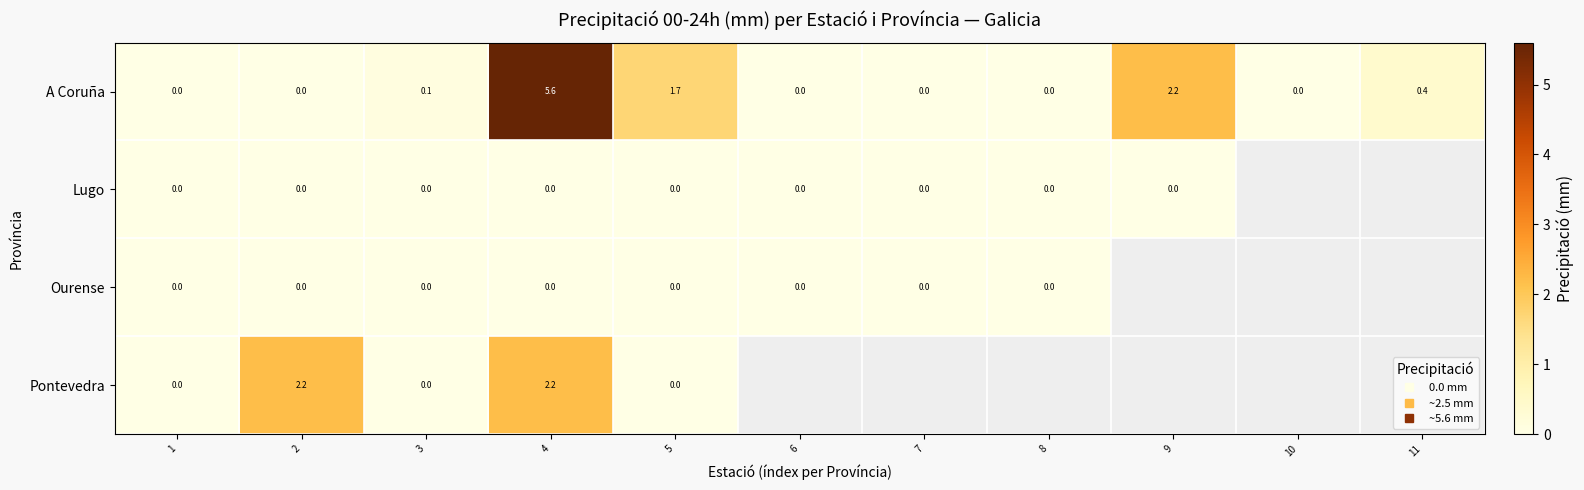

At how many categories does at least one series exceed 3?

1